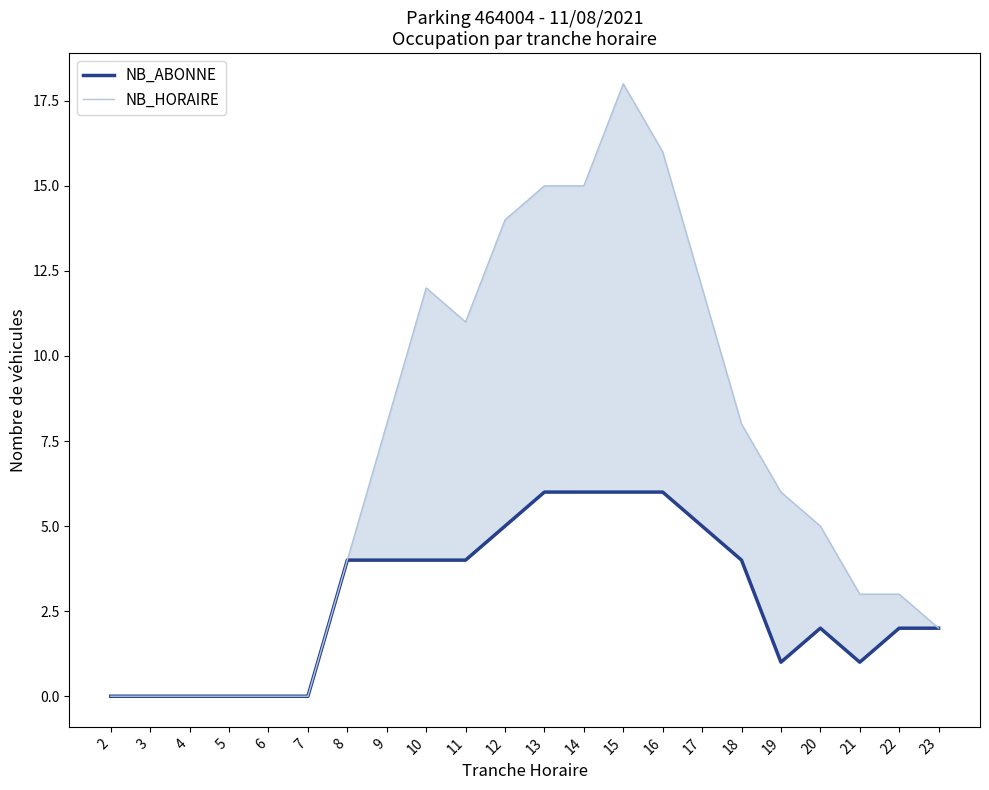

True or false: NB_HORAIRE and NB_ABONNE cross at least once.

False